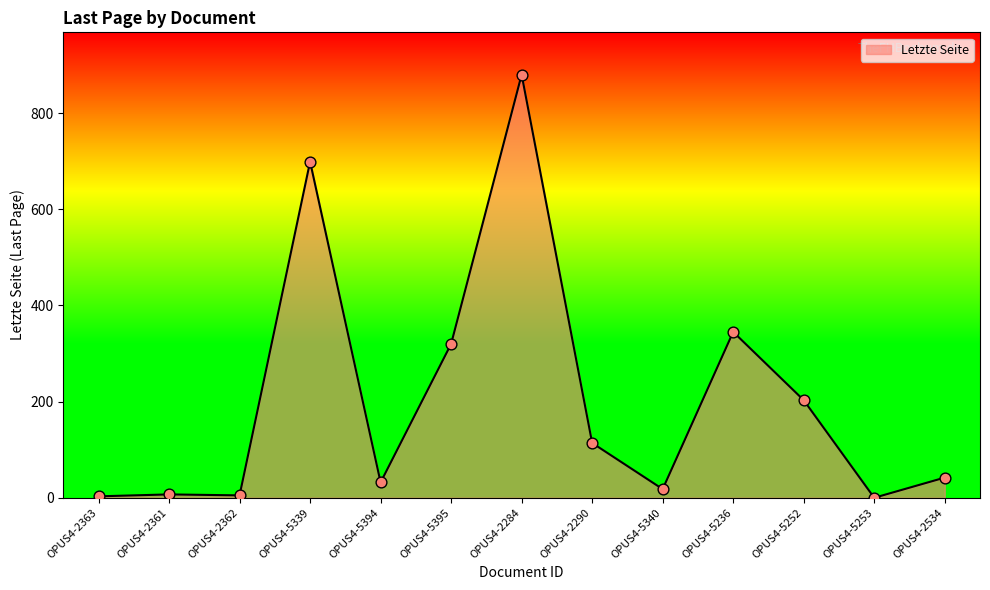

What is the change in value from OPUS4-2363 to OPUS4-2534?

+39